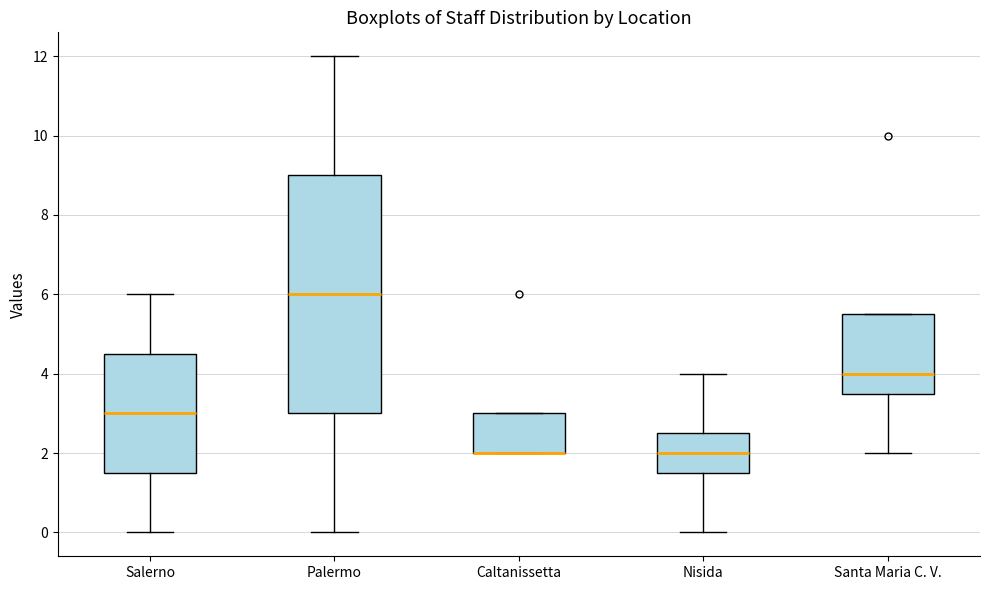

Comparing the boxes themselves (not the whiskers), which one is the tallest?

Palermo